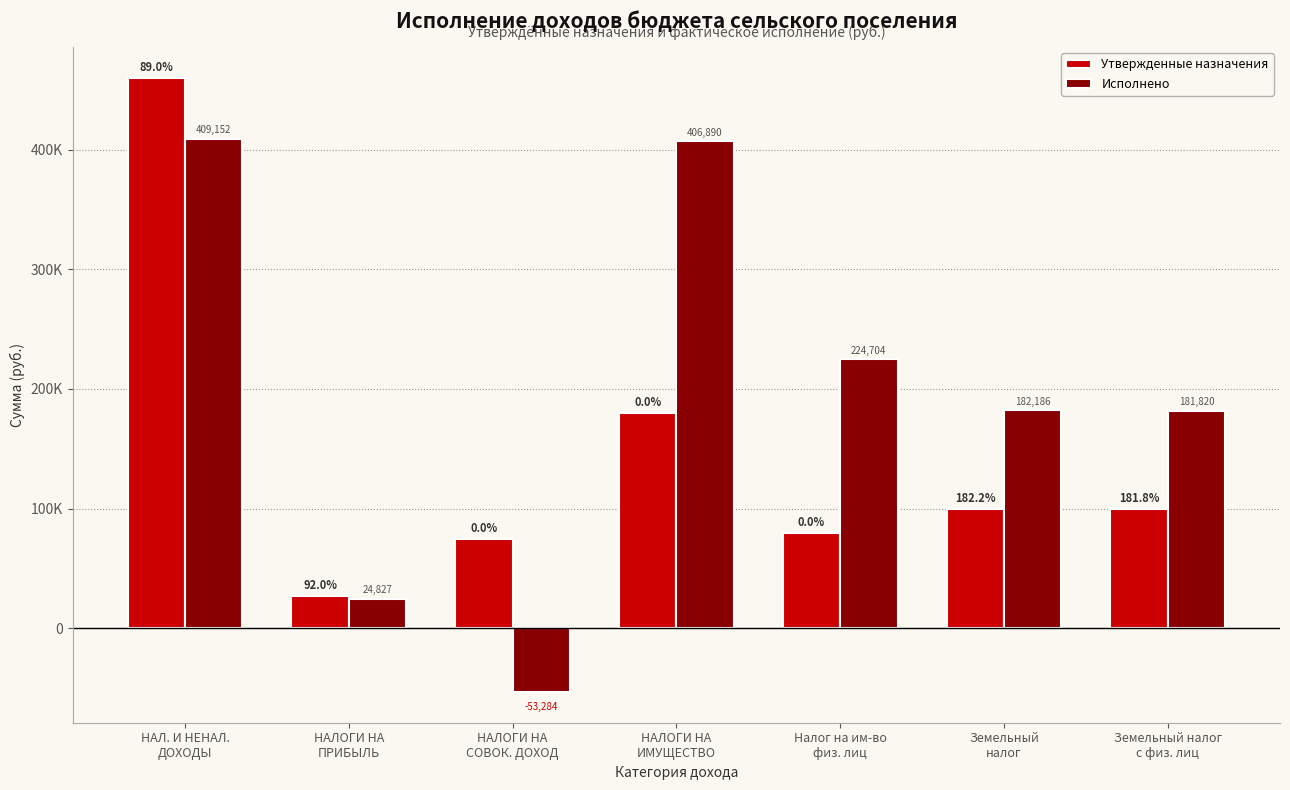

True or false: Утвержденные назначения has a value of 27000.0 at НАЛОГИ НА
ПРИБЫЛЬ.

True